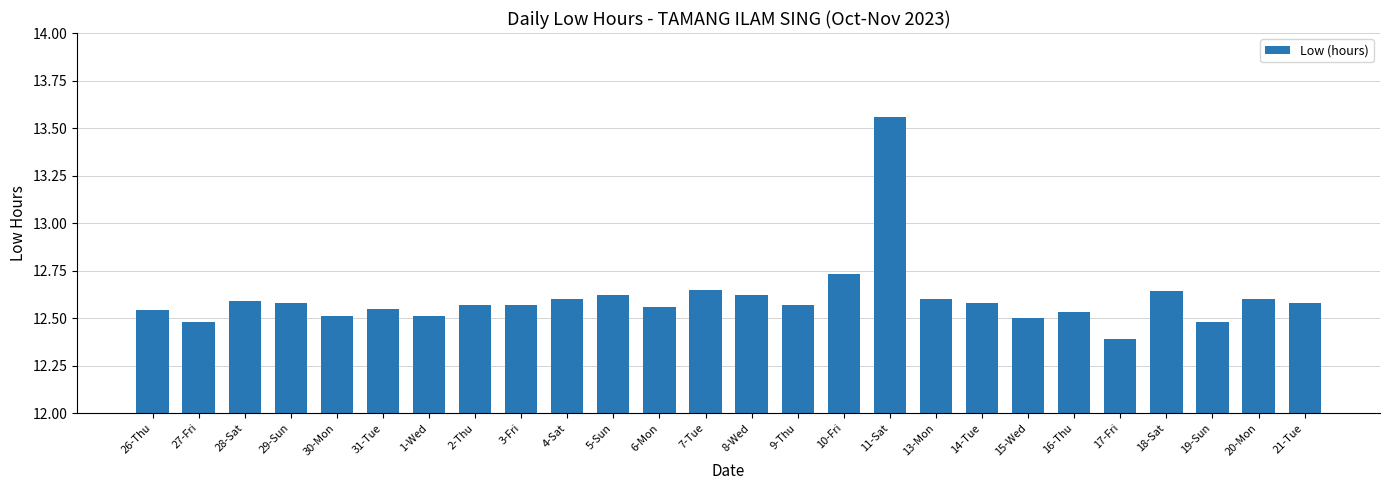

What is the smallest value displayed?

12.4